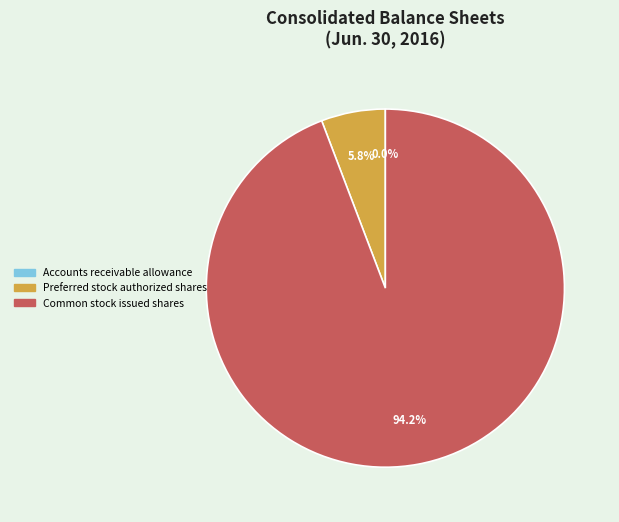

What is the total percentage of Preferred stock authorized shares and Common stock issued shares?

100.0%